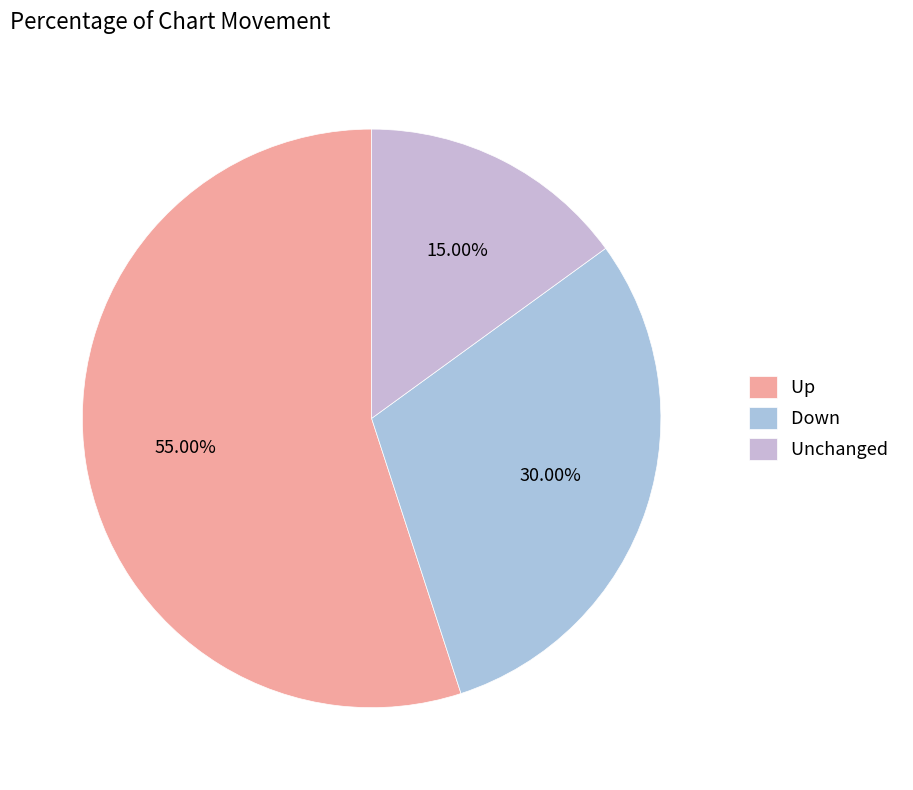

How many segments does this pie chart have?

3